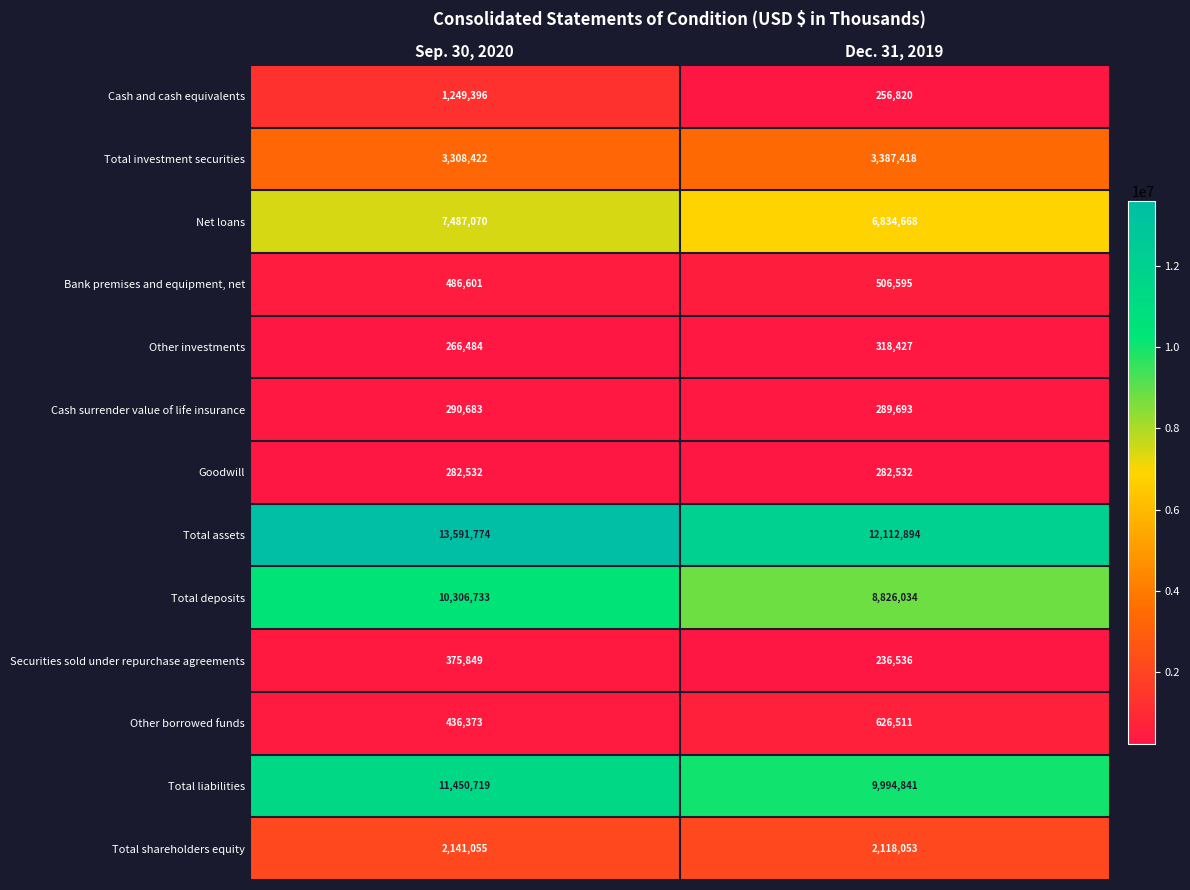

Rank the categories by Other borrowed funds value from highest to lowest.

Dec. 31, 2019, Sep. 30, 2020